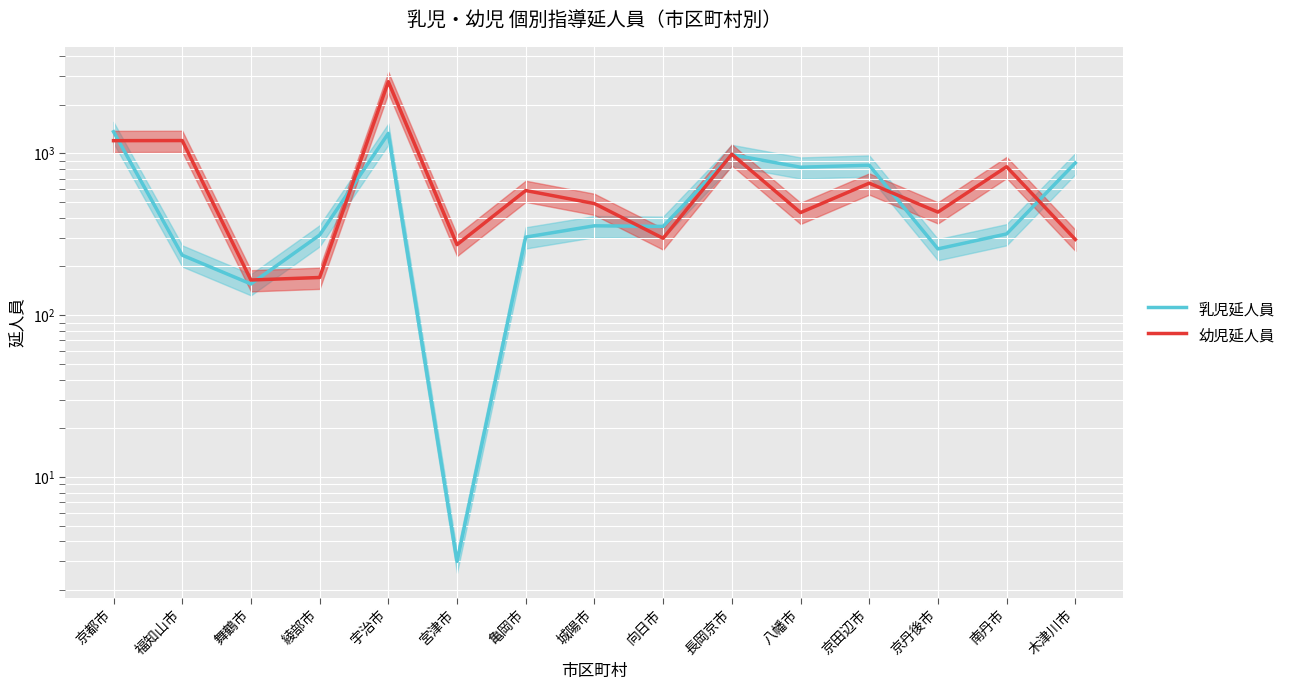

What is the highest value of the 幼児延人員 series?

2779